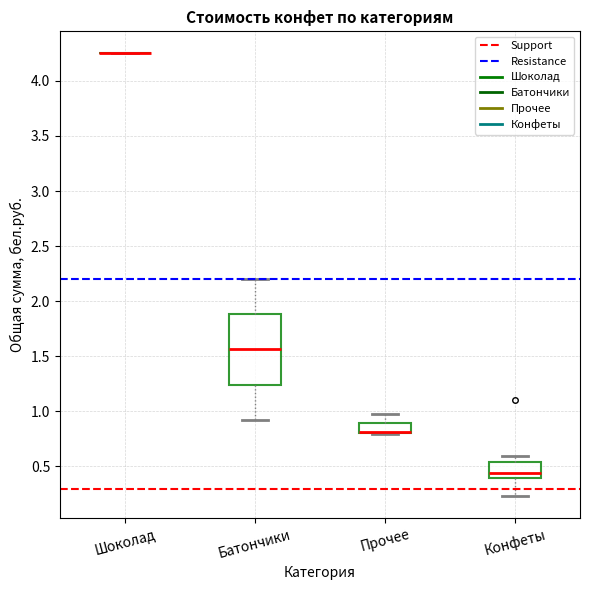

Reading left to right, read every box against the y-axis: the position of its median line, the range the box covers, and the ends of its whiskers. The values are not printed on the chart, so give them approximately, as read against the axis.

Шоколад: box collapsed to a line at 4.25, whiskers 4.25 to 4.25
Батончики: median 1.55, box 1.25 to 1.90, whiskers 0.90 to 2.20
Прочее: median 0.80 (drawn on the box's lower edge), box 0.80 to 0.90, whiskers 0.80 to 0.95
Конфеты: median 0.45, box 0.40 to 0.55, whiskers 0.25 to 0.60